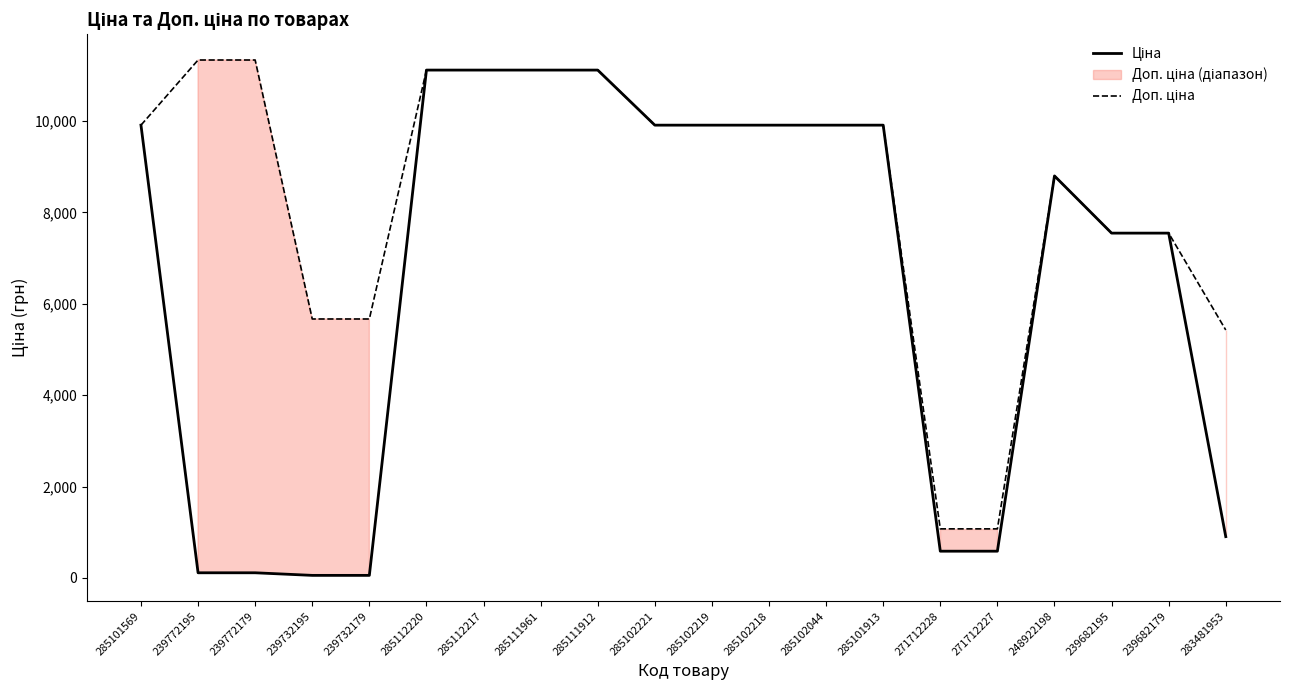

What is the highest value of the Ціна series?

11113.6